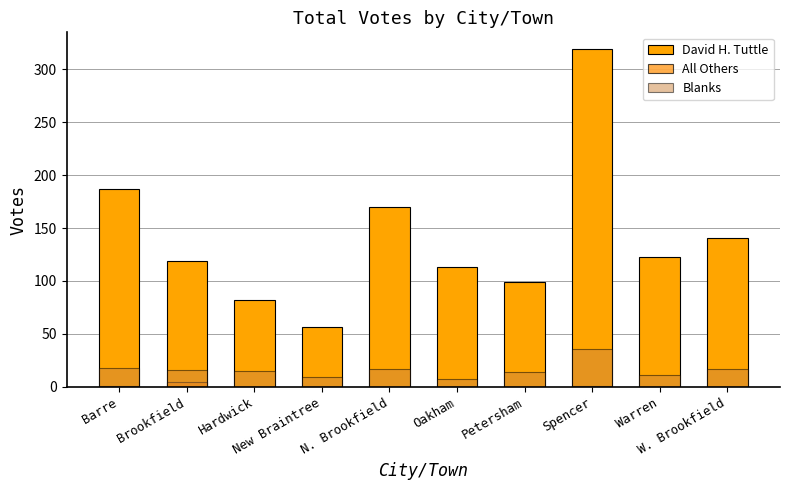

How many data points in All Others are above 0?

3